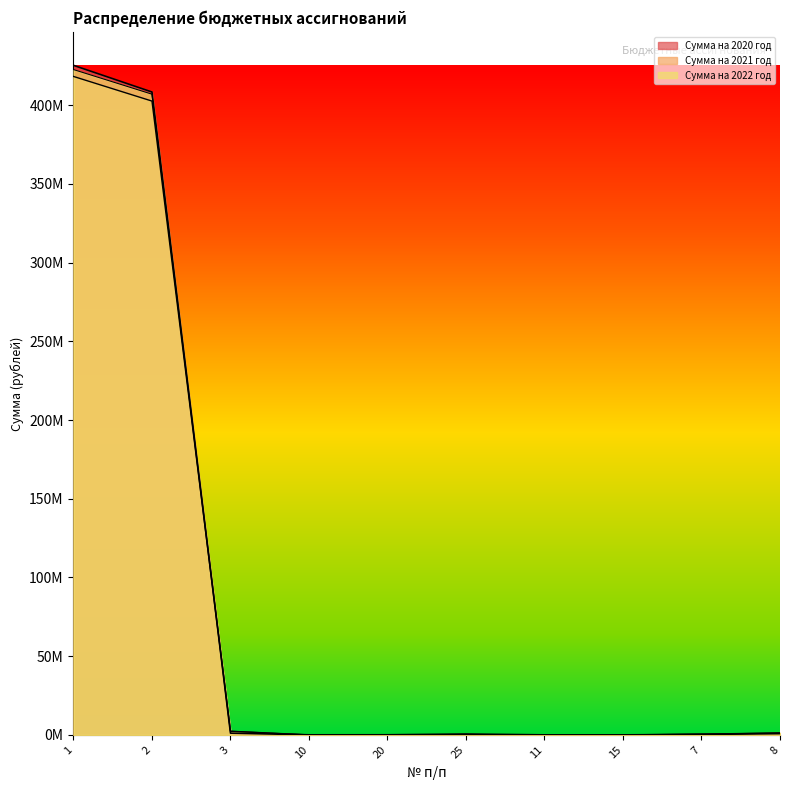

After their last crossing, which series has the higher values: Сумма на 2020 год or Сумма на 2022 год?

Сумма на 2022 год